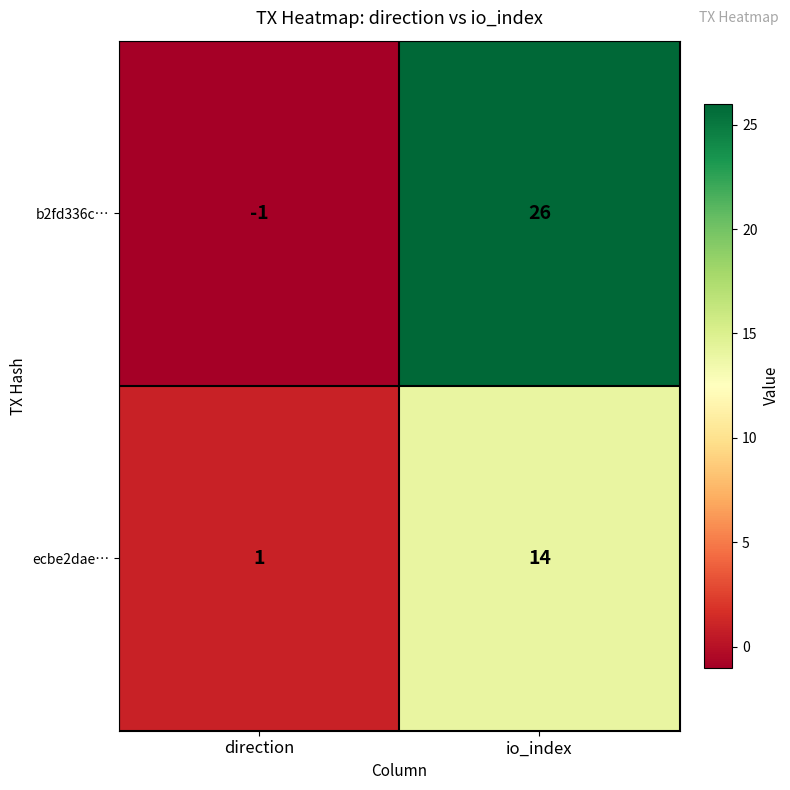

Rank the series at io_index from lowest to highest value.

ecbe2dae…, b2fd336c…